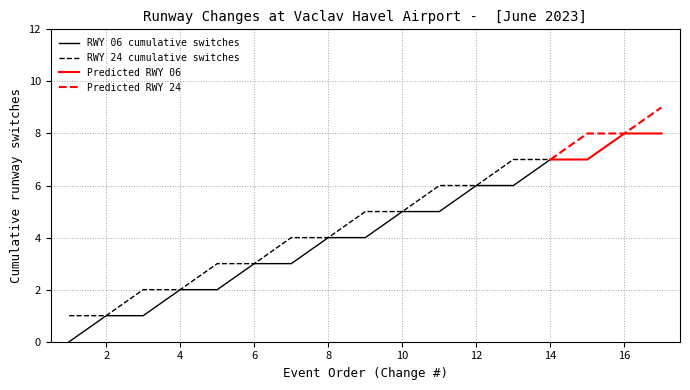

The RWY 24 cumulative switches series shows 3 at 6. True or false?

True